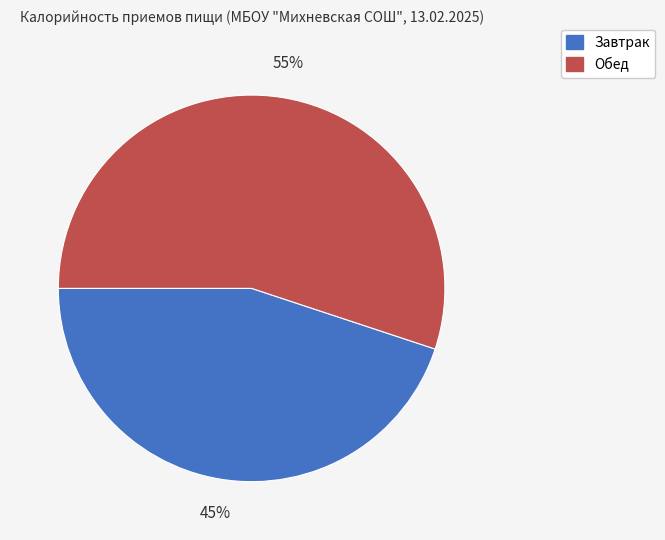

Between Завтрак and Обед, which is larger?

Обед